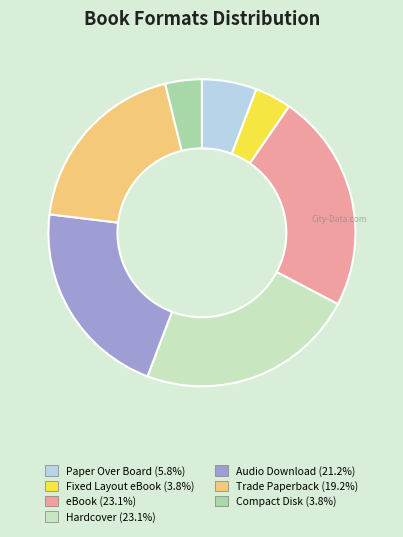

Is there a majority slice in this chart?

No